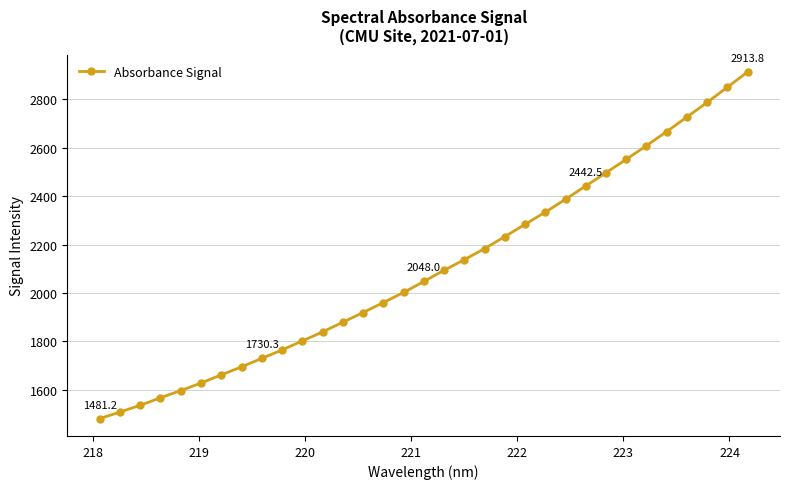

What is the difference between the maximum and second lowest values?

1405.3